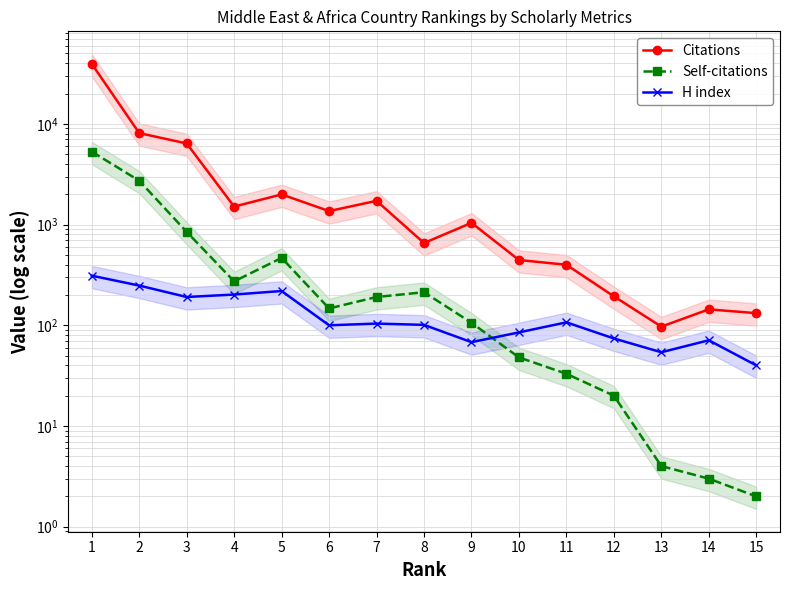

What is the total value across all series at 13?

155